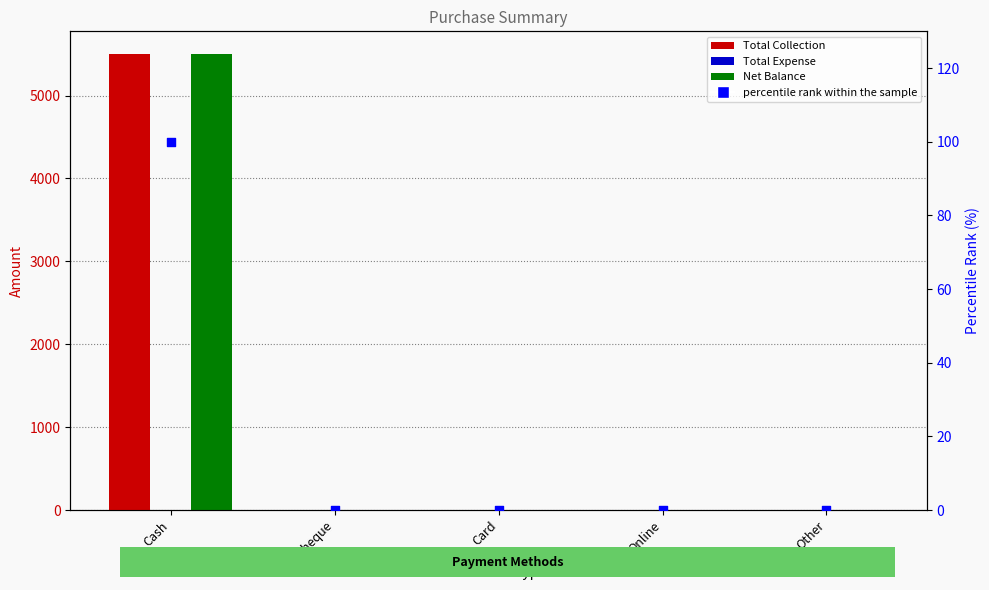

At which category is the sum across all series the highest?

Cash